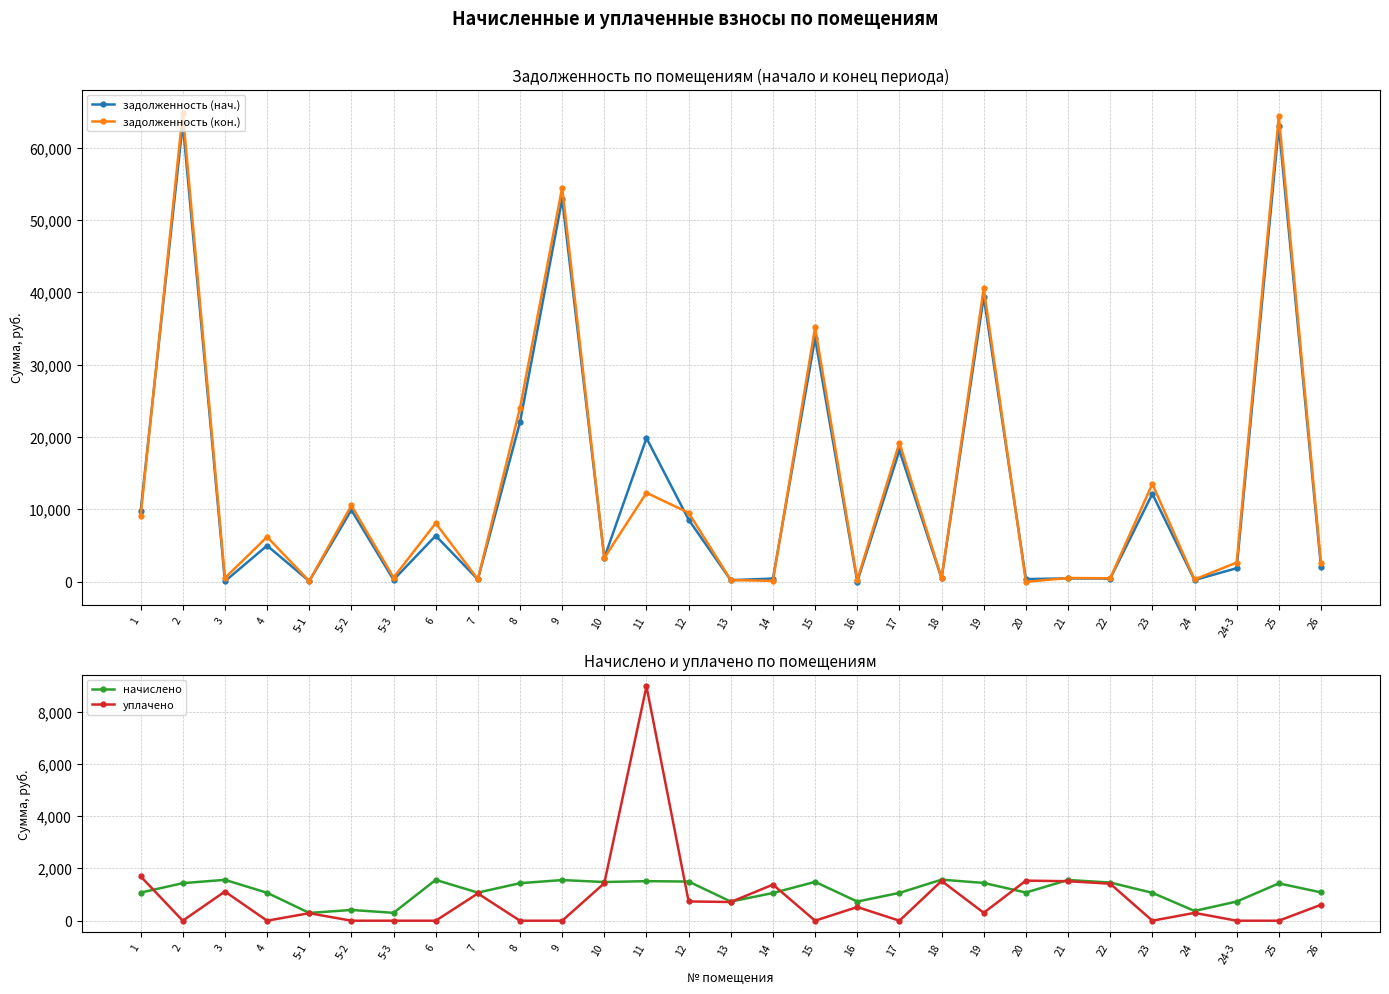

How many intersections are there between задолженность (нач.) and уплачено?

16